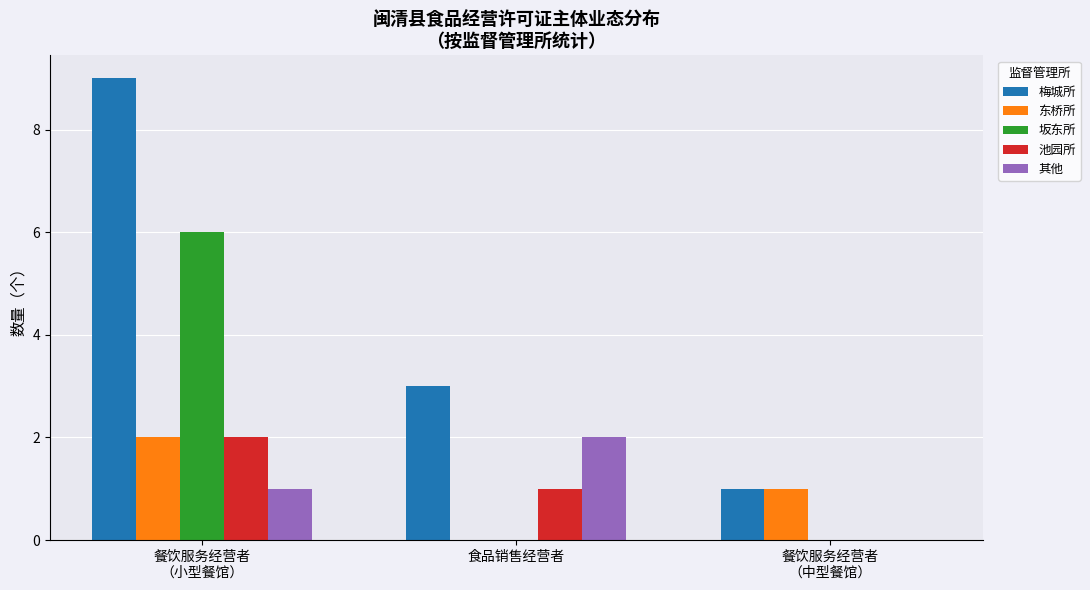

Which series has the largest total across all categories?

梅城所